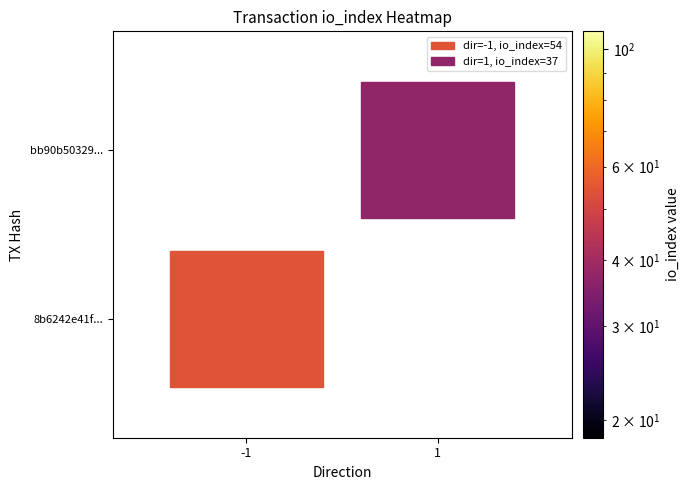

Reading left to right, list all the values displayed in this chart.

8b6242e41f9d94b7d45b14be86f548bc094de26: -1	54
bb90b50329e4401fb54e4b0b9fba1779c856249: 1	37